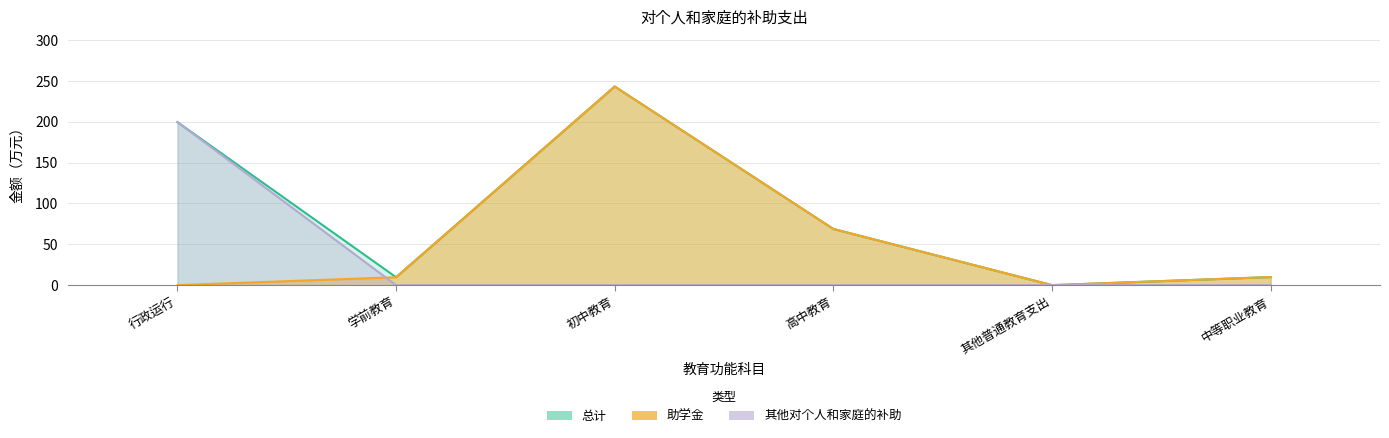

How many lines are shown in the chart?

3